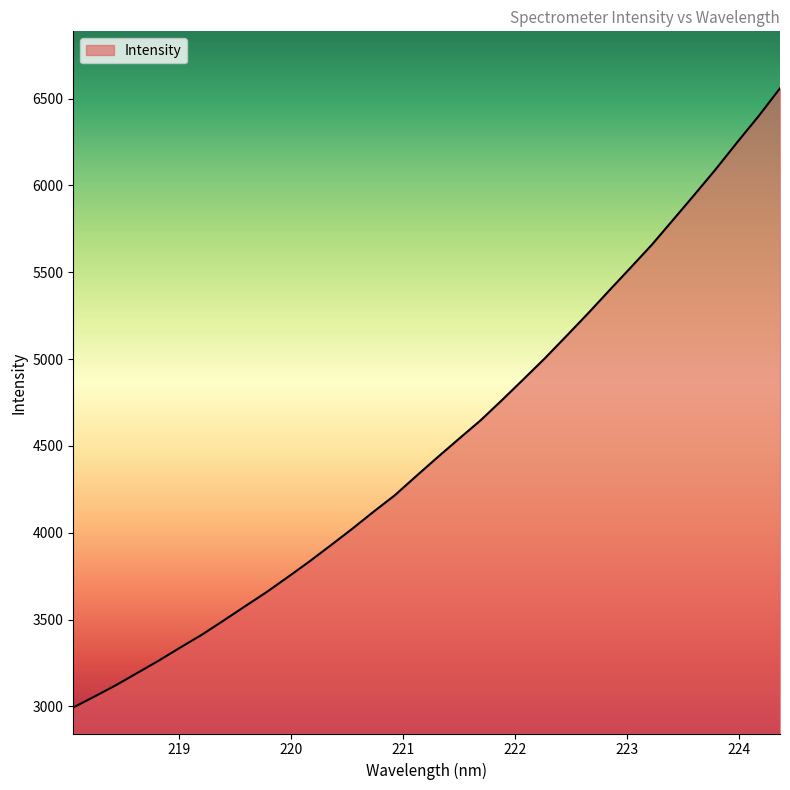

What is the minimum value shown in the chart?

2993.8